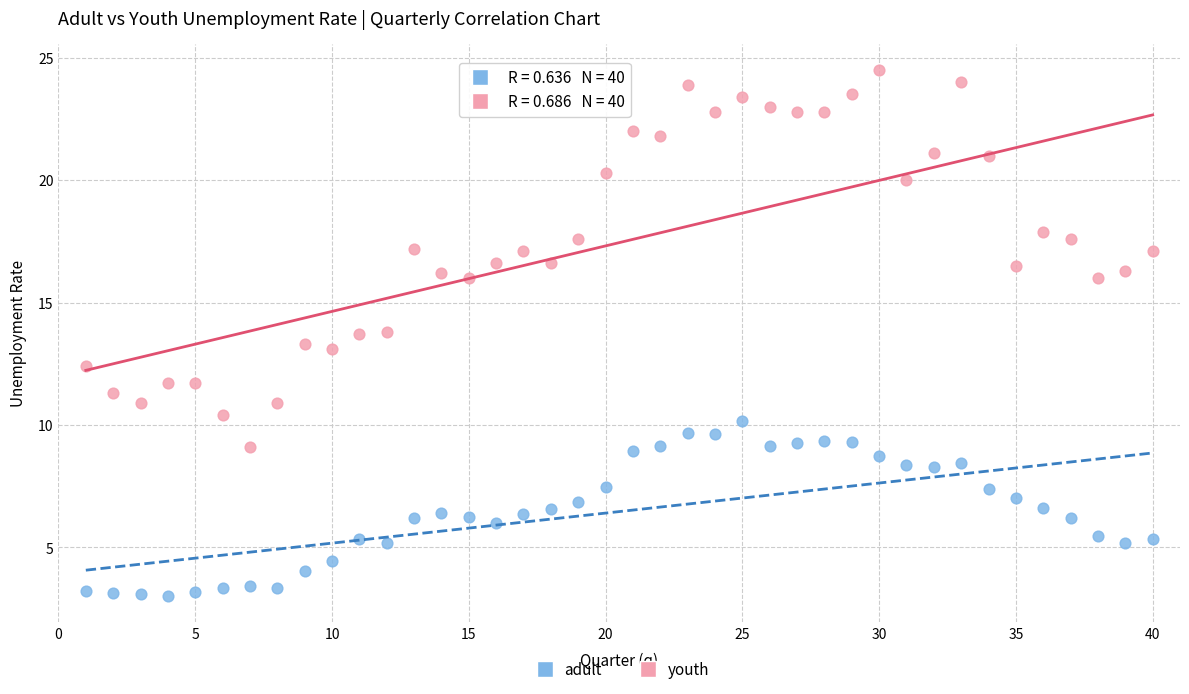

Which series contains the lowest Y value?

adult